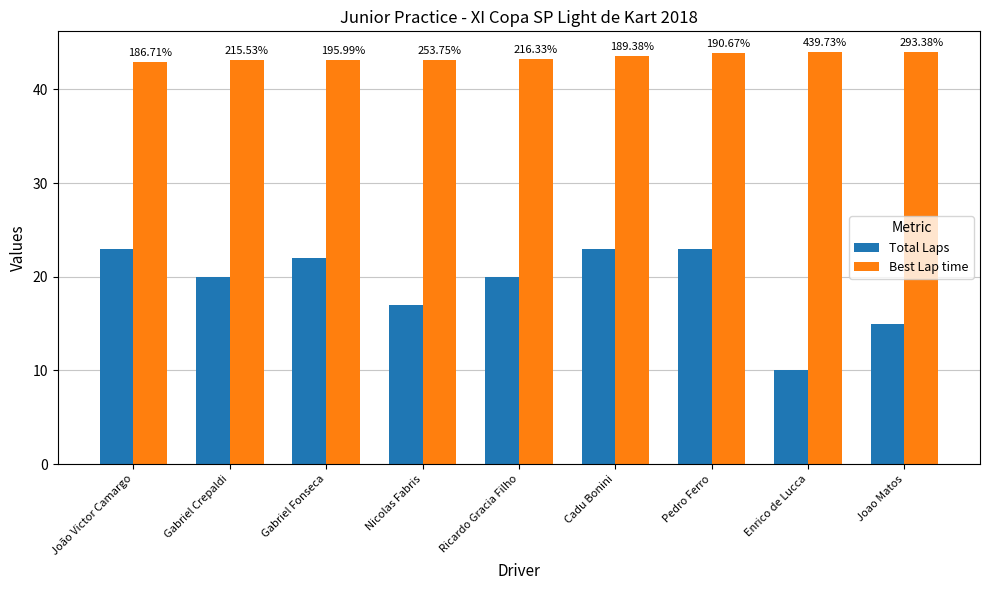

What is the spread (max minus min) of values at Joao Matos?

29.0